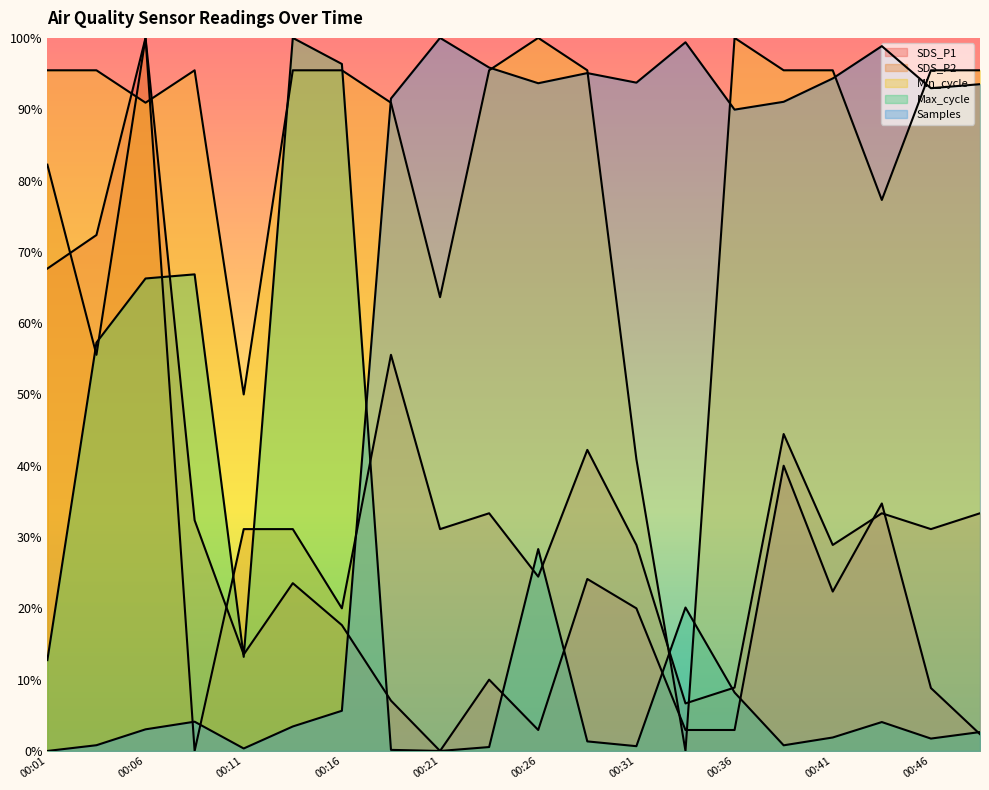

Does the chart have visible grid lines?

No